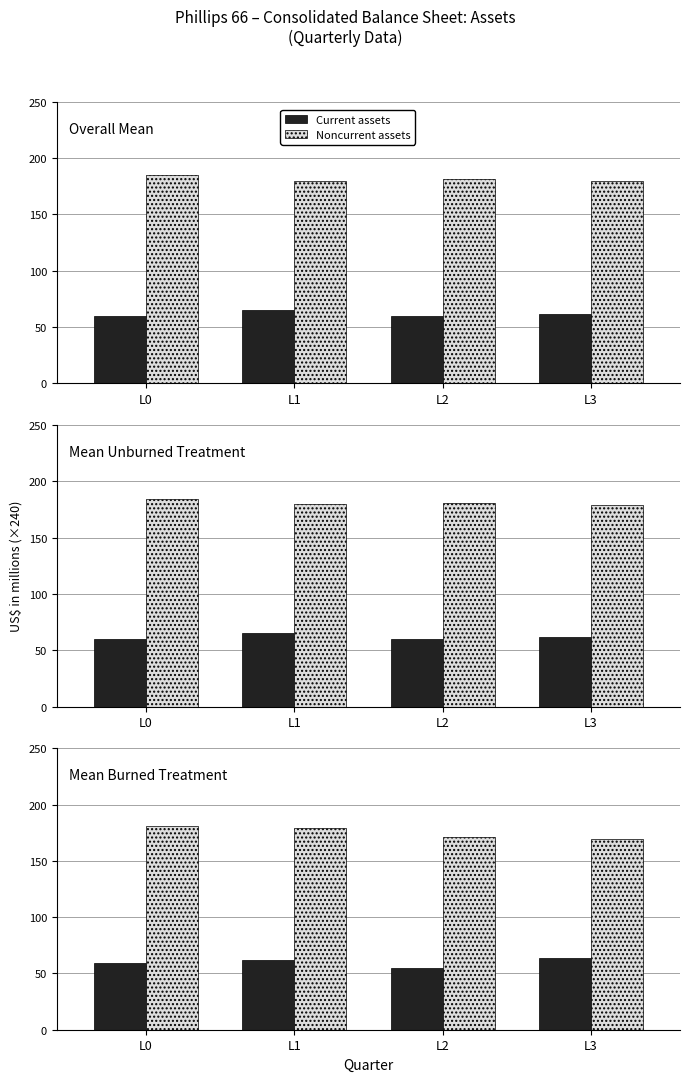

List the series in order of their peak value, lowest first.

Current assets, Noncurrent assets